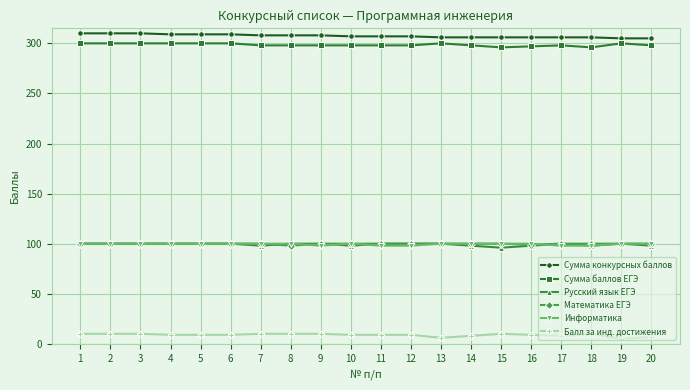

What is the maximum value shown in the chart?

310